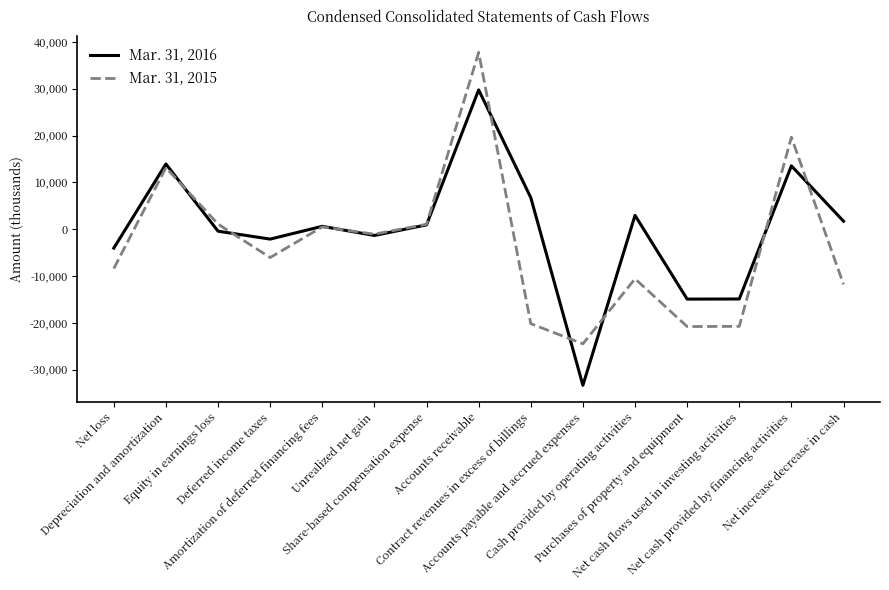

True or false: Mar. 31, 2016 has a value of -4035 at Net loss.

True